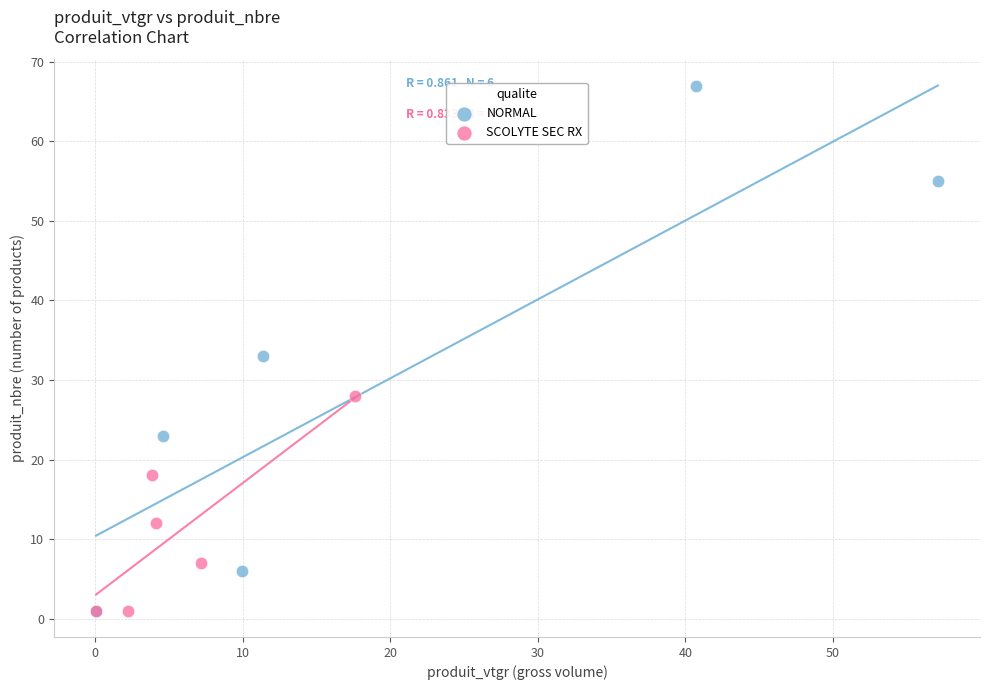

Which series has the largest Y range (max minus min)?

NORMAL